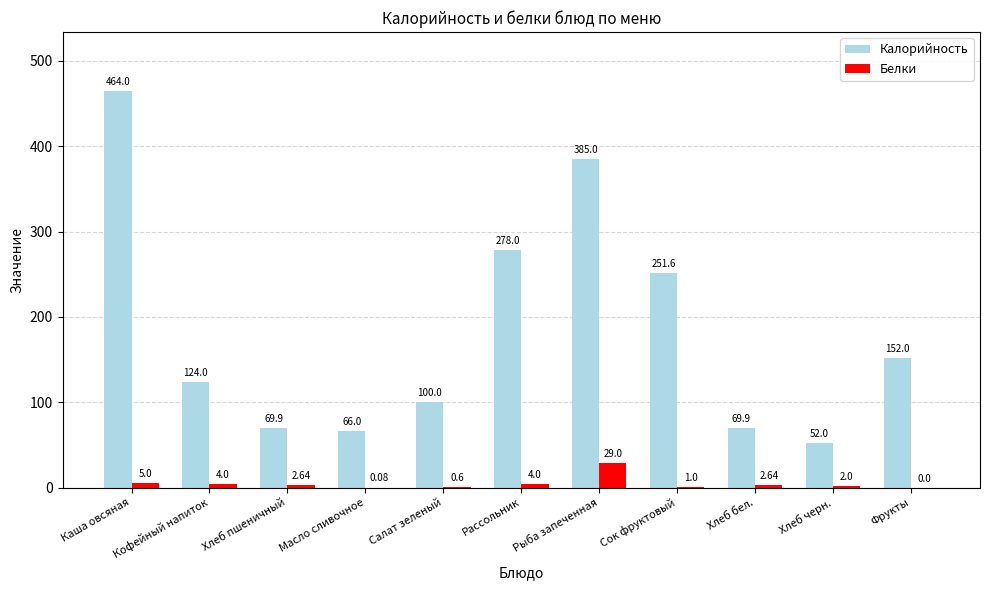

Does the chart contain stacked bars?

No